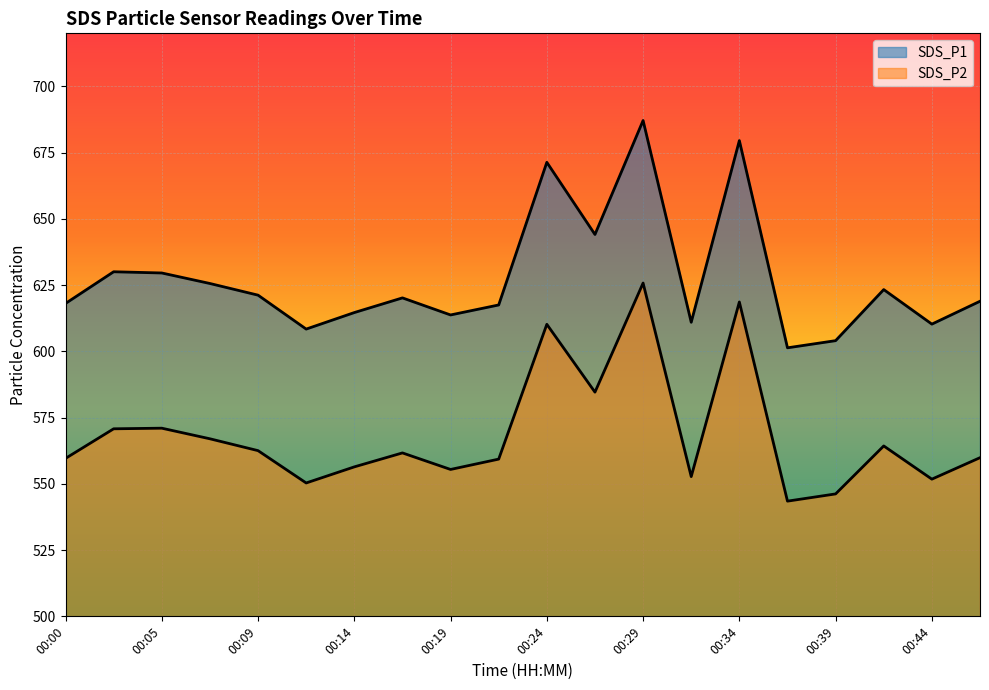

What are all the series names shown in the legend?

SDS_P1, SDS_P2